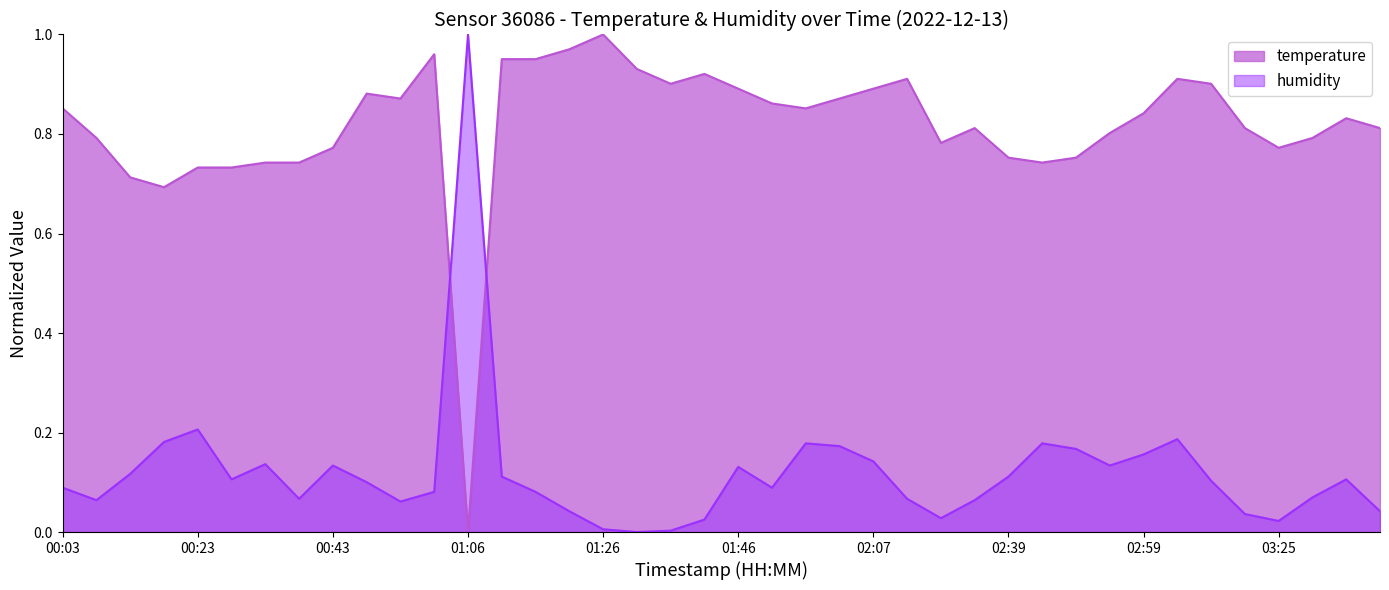

How many lines are shown in the chart?

2